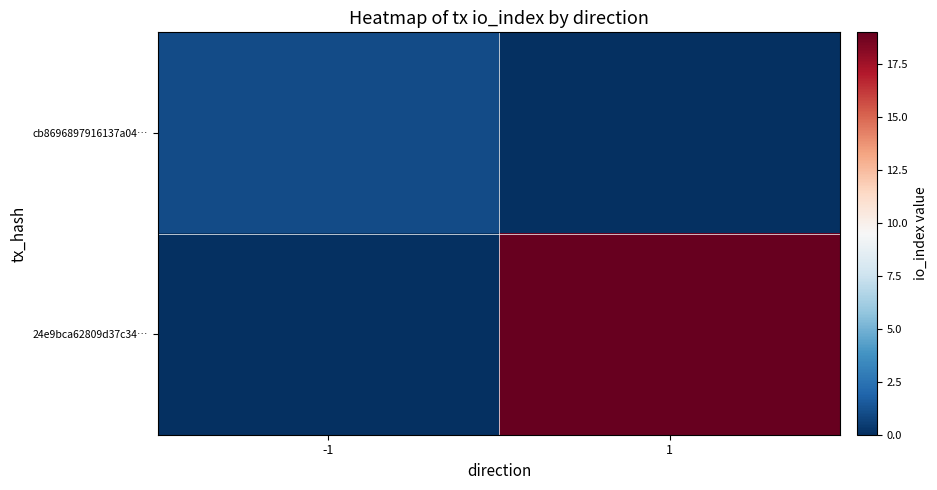

At how many categories does at least one series exceed 4?

1